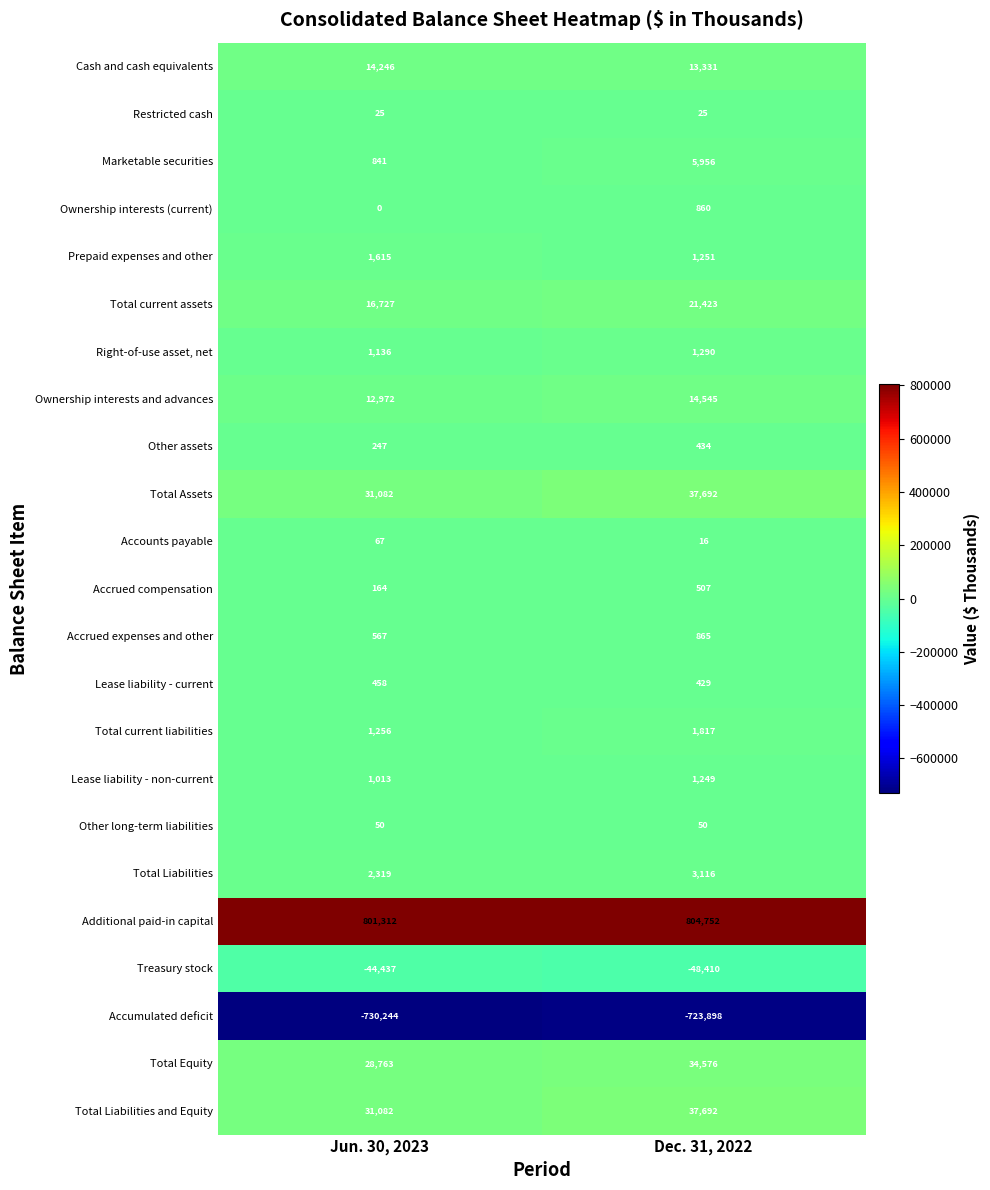

Is the value of Right-of-use asset, net at Dec. 31, 2022 greater than the value of Total Liabilities and Equity at Dec. 31, 2022?

No